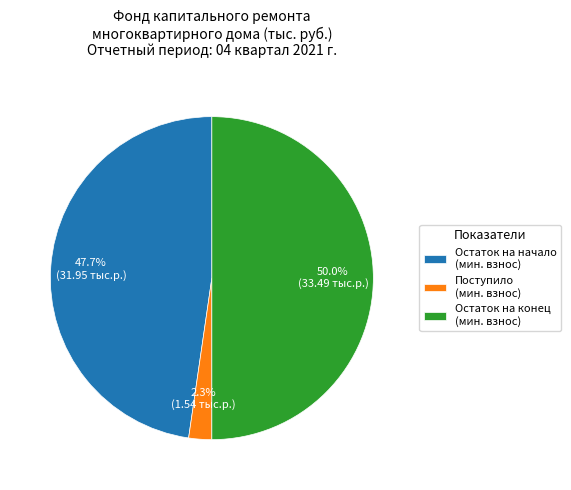

What is the smallest slice in the pie chart?

Поступило (мин. взнос)